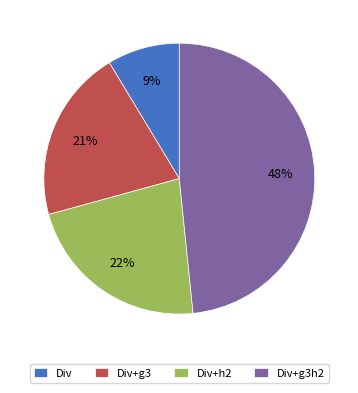

To the nearest percent, what is the average slice percentage?

25%